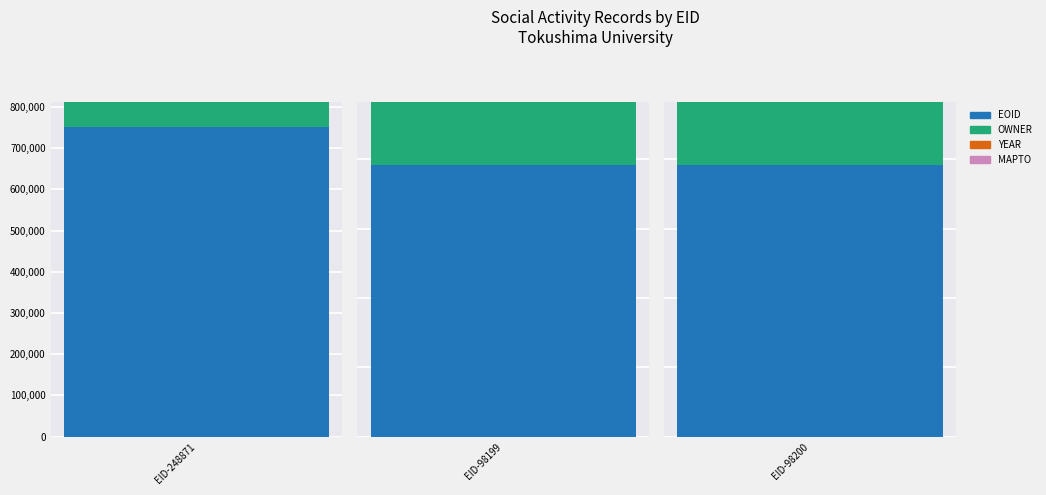

What is the label of the 3rd bar from the right?

EID-248871